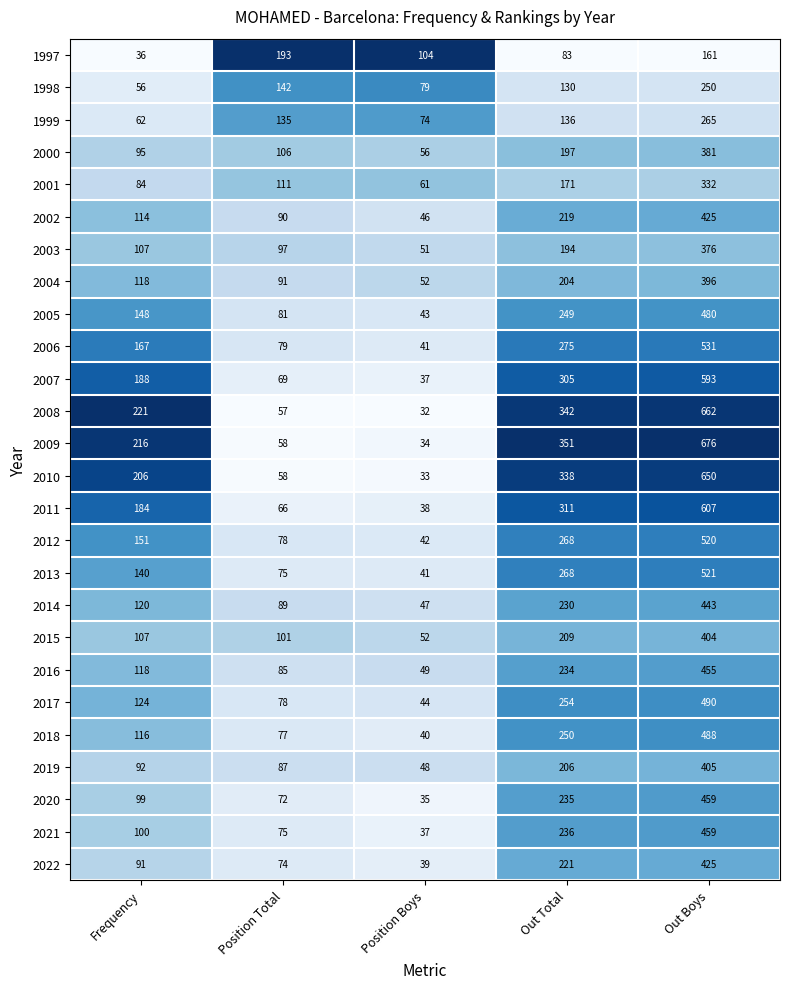

How many categories are shown in the chart?

5